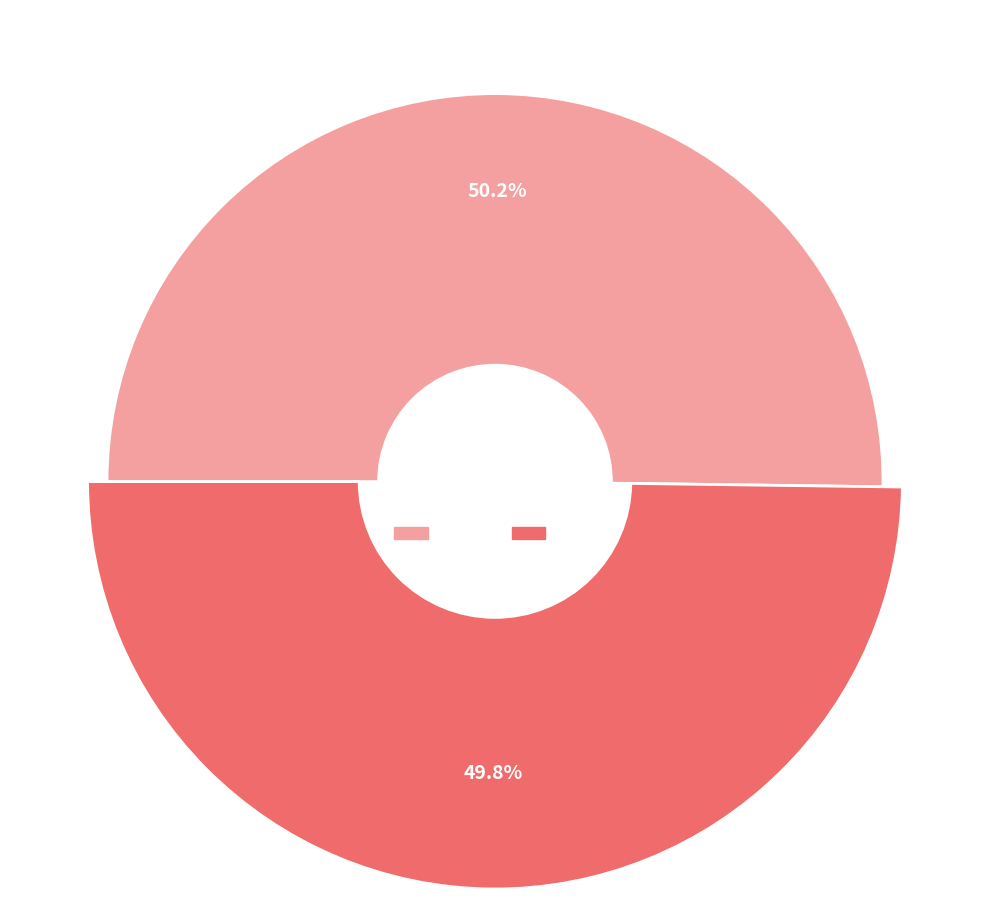

Is it true that 2010 is 50% of the pie?

True